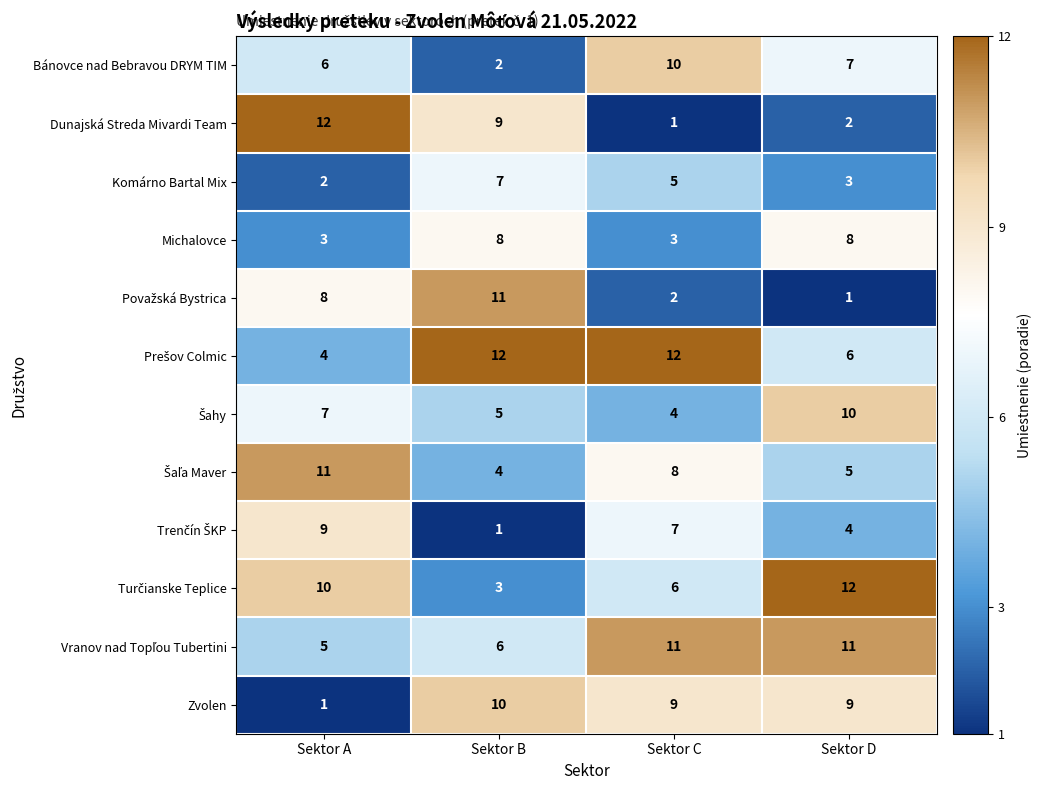

Which series has the largest range (max minus min)?

Dunajská Streda Mivardi Team